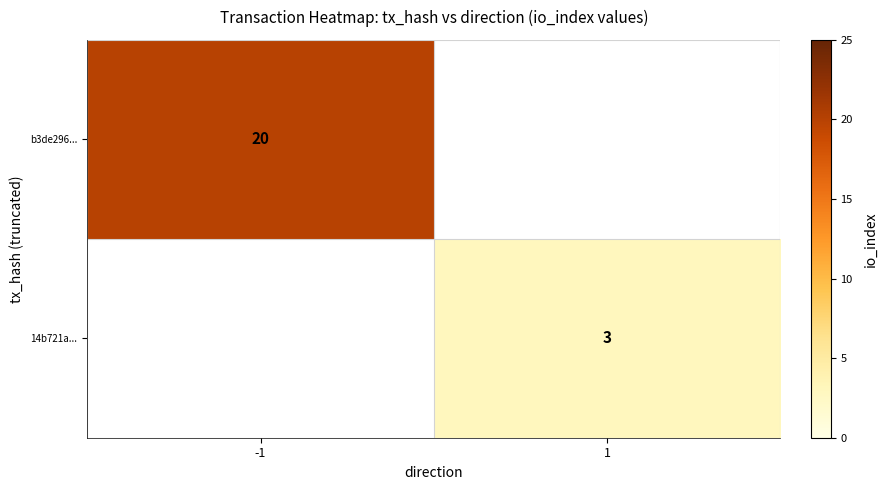

The value of 14b721a... at 1 is 3. True or false?

True